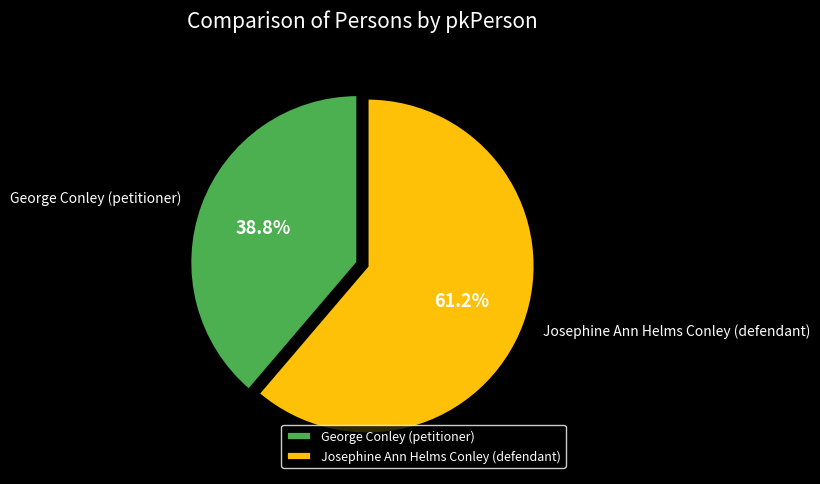

Rank the categories by value from highest to lowest.

Josephine Ann Helms Conley (defendant), George Conley (petitioner)